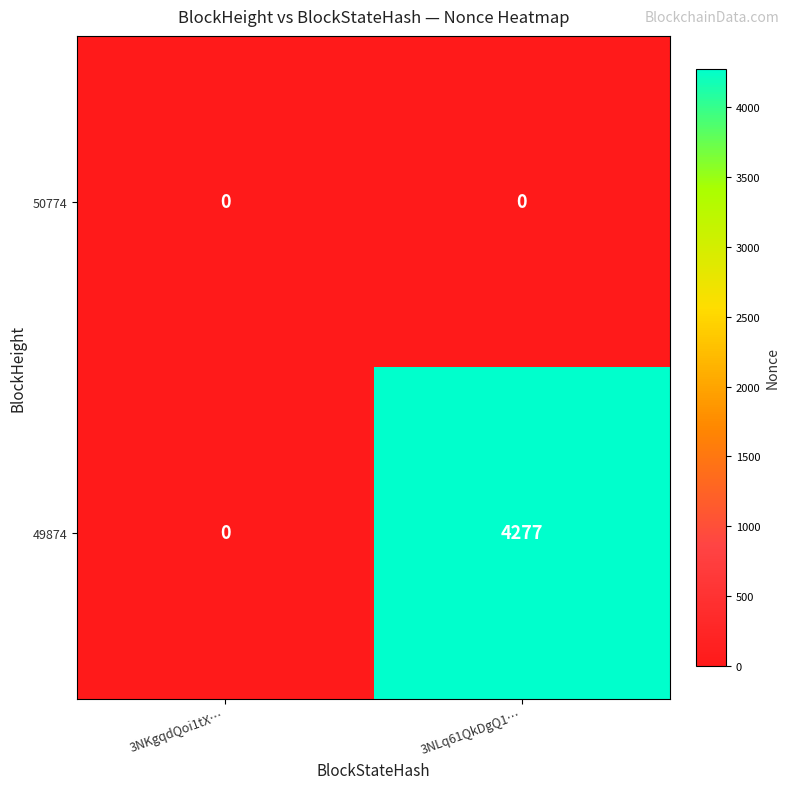

List the series in order of their peak value, lowest first.

50774, 49874